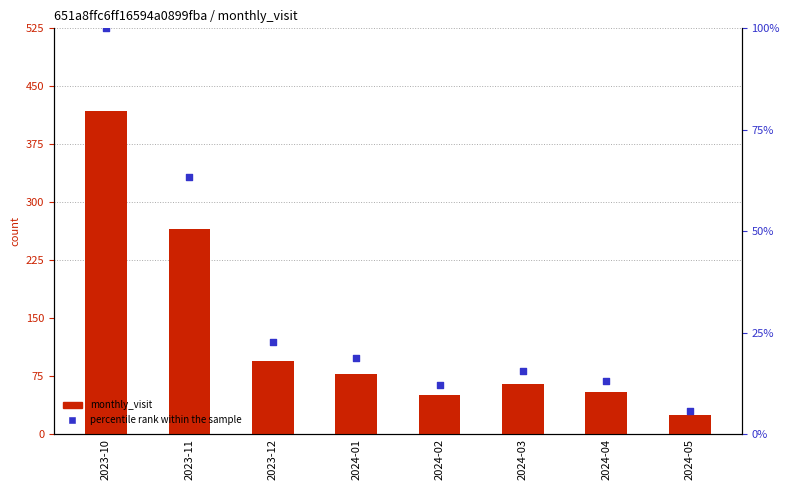

At how many categories does at least one series exceed 217?

2